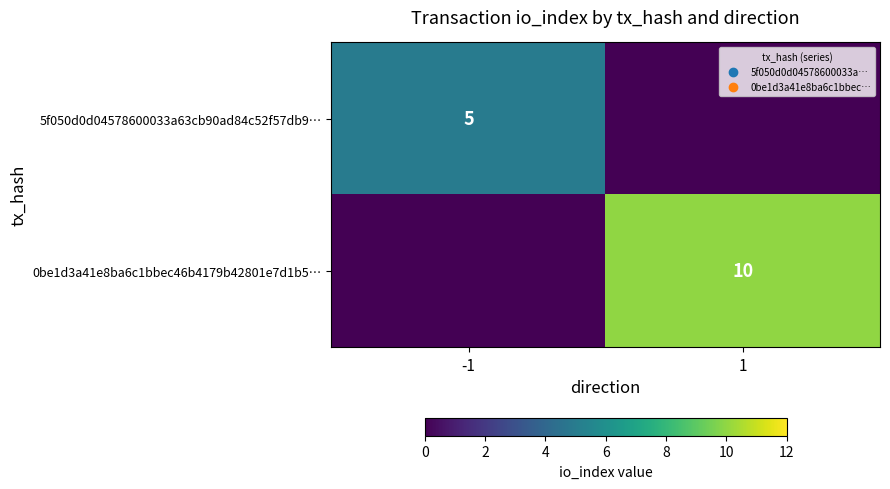

Is it true that 0be1d3a41e8ba6c1bbec46b4179b42801e7d1b5… equals 10 at 1?

True